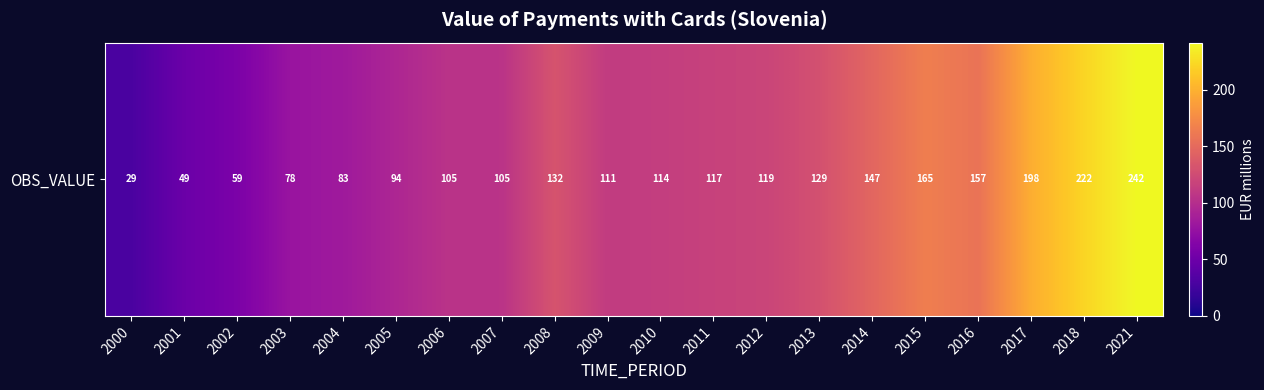

Where does the data first go above 117?

2008